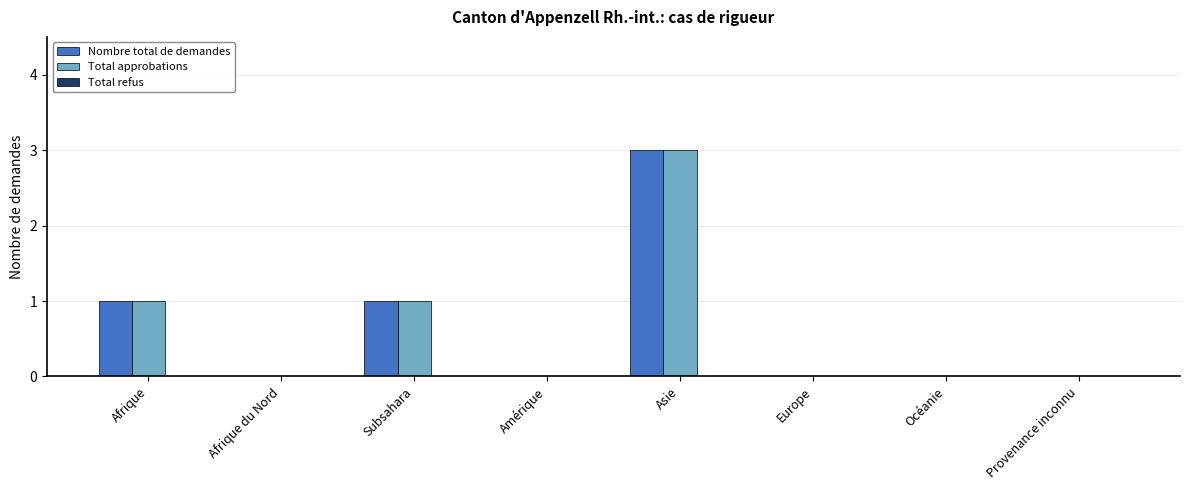

Is it true that Total approbations equals 0 at Afrique du Nord?

True